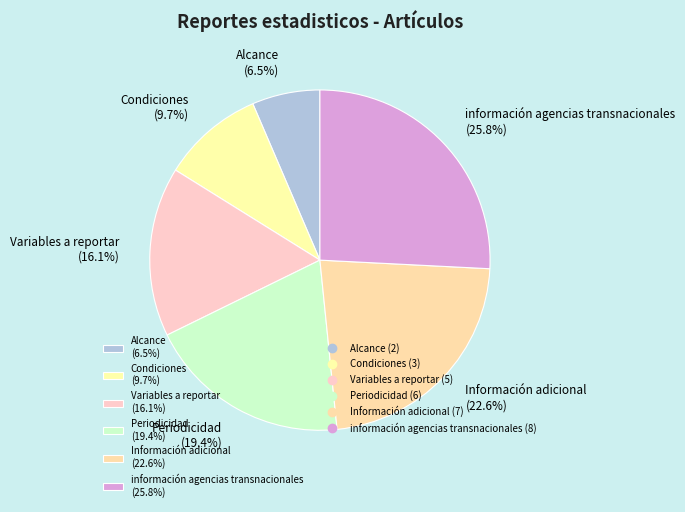

To the nearest percent, what is the average slice percentage?

17%